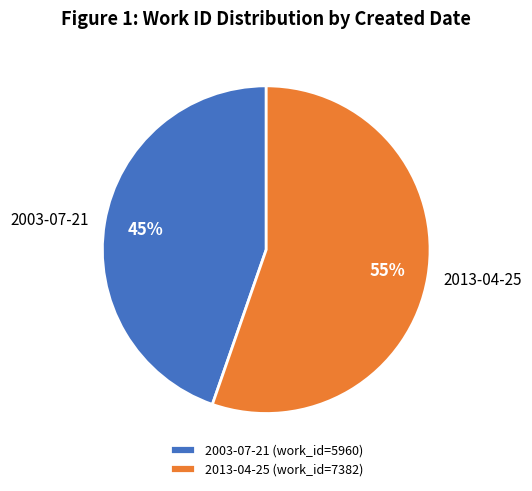

To the nearest percent, what is the combined percentage of 2003-07-21 and 2013-04-25?

100%